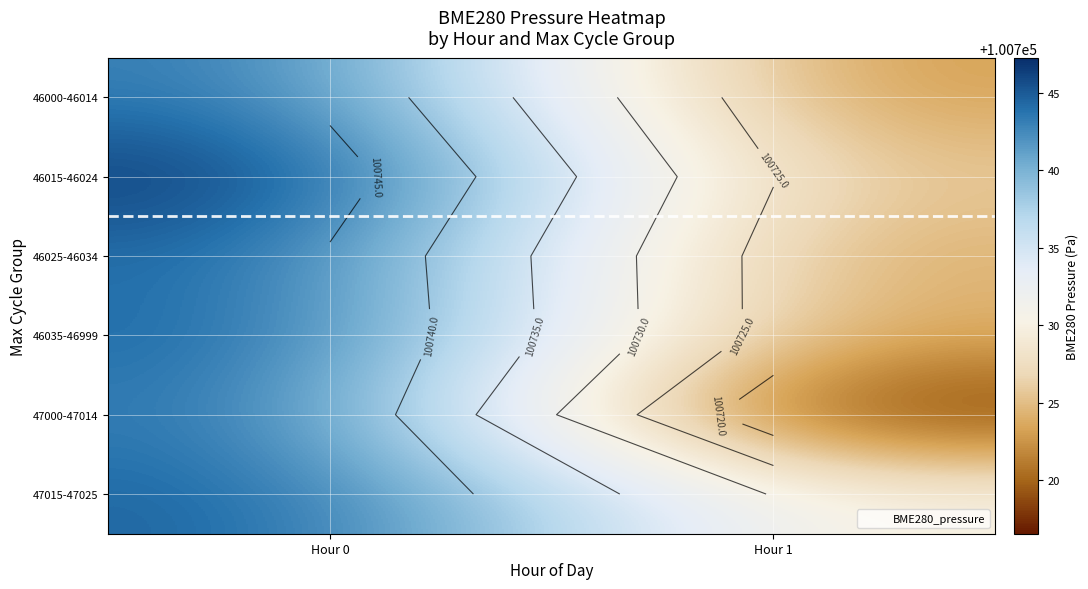

Which series has the largest range (max minus min)?

47000-47014